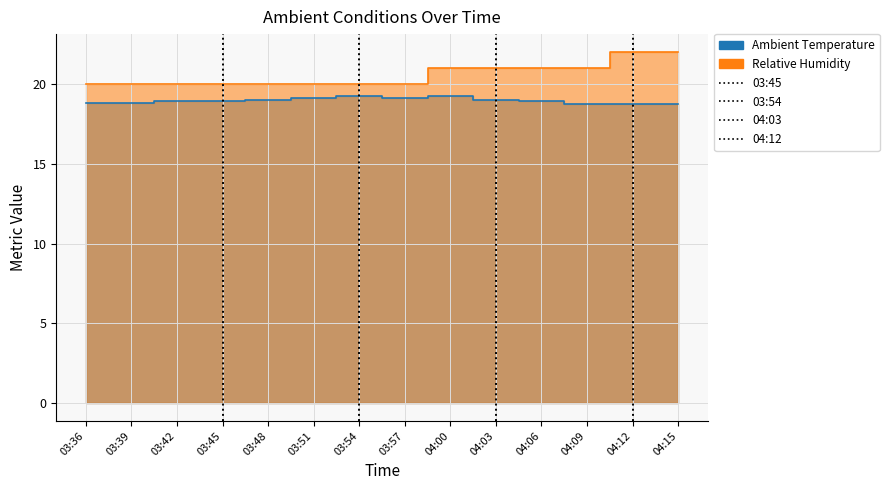

The Relative Humidity series shows 20.0 at 03:57. True or false?

True